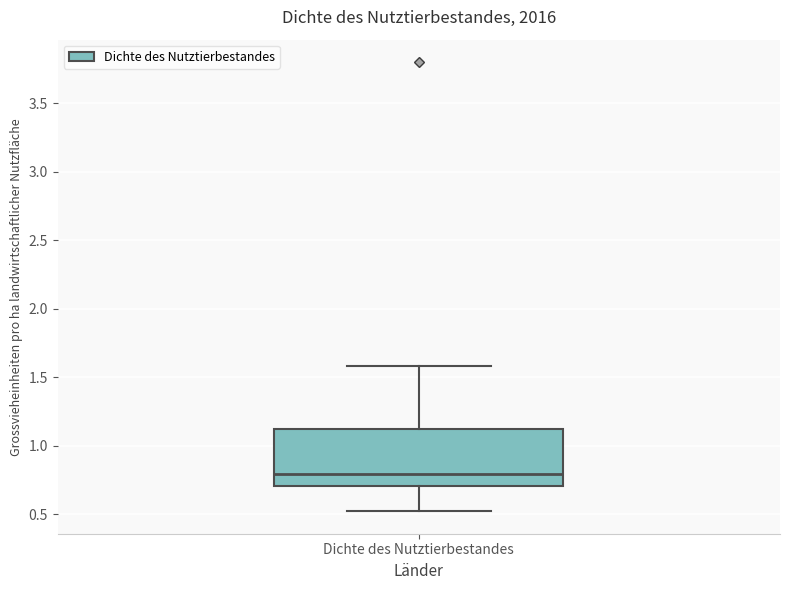

Transcribe this box plot: give where the median line is, the range the box spans, and where the two whiskers end, as read against the y-axis. The values are not printed on the chart, so give them approximately, as read against the axis.

median 0.8, box 0.7 to 1.1, whiskers 0.5 to 1.6